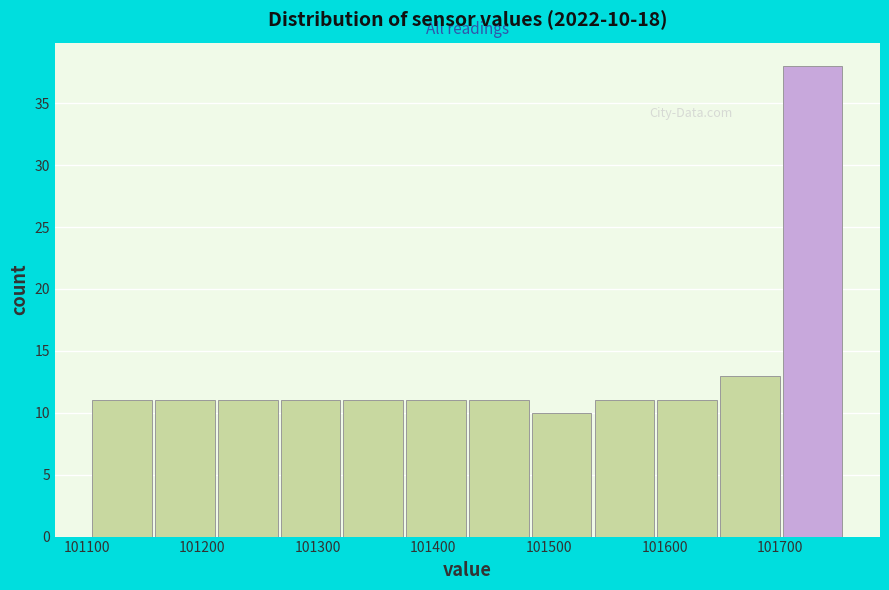

Which range on the x-axis has the tallest bar?

101700 to 101760